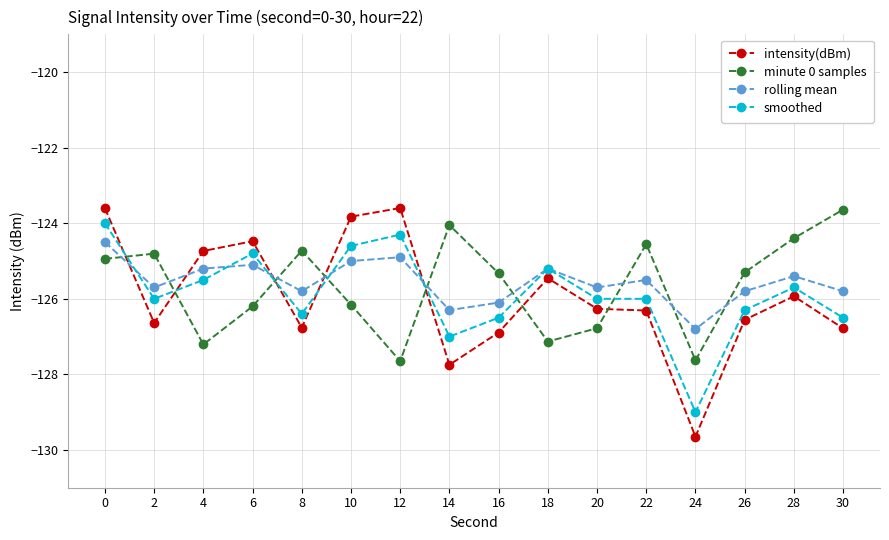

How many categories are shown in the chart?

16